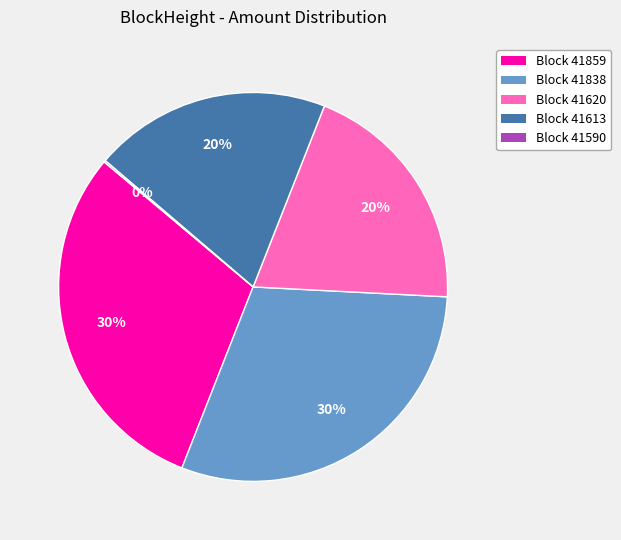

To the nearest percent, what is the difference between the Block 41859 and Block 41620 slice percentages?

10%